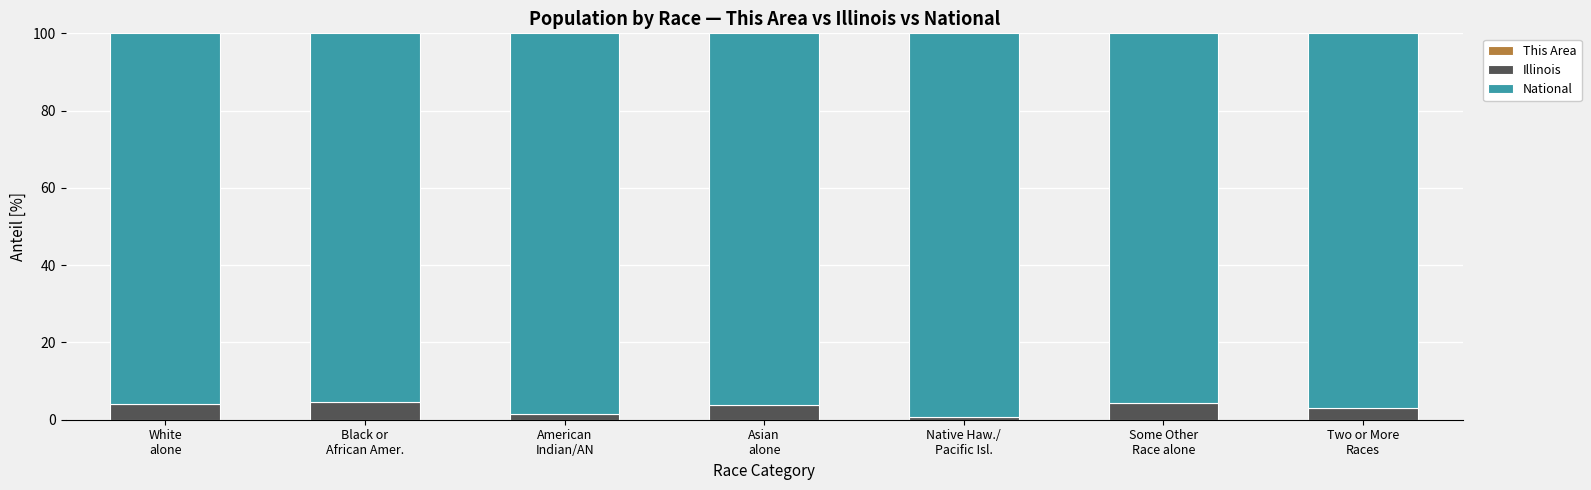

How many categories are shown in the chart?

7